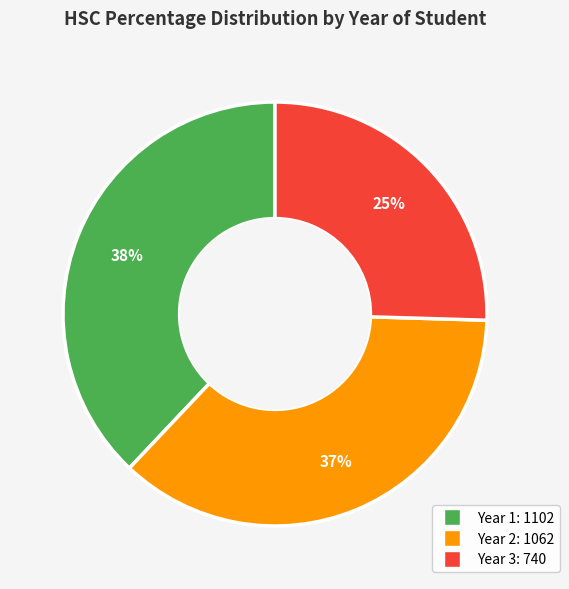

Which slice is the largest?

Year 1